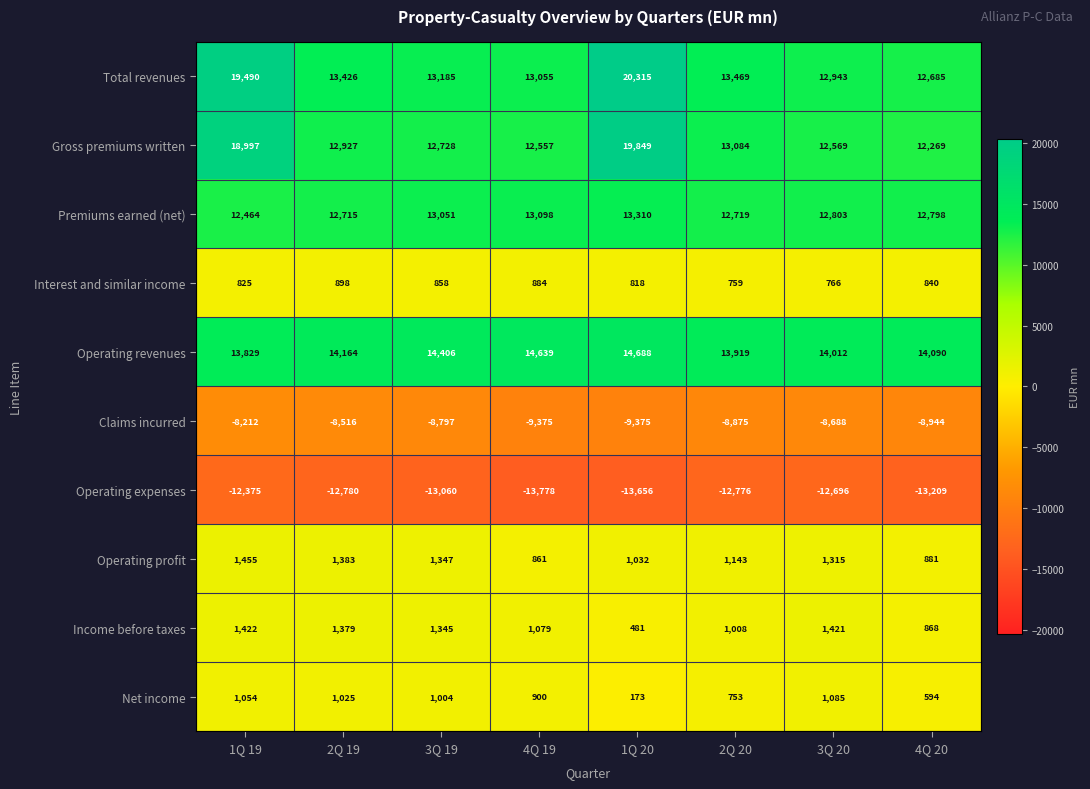

Which series has the largest total across all categories?

Total revenues